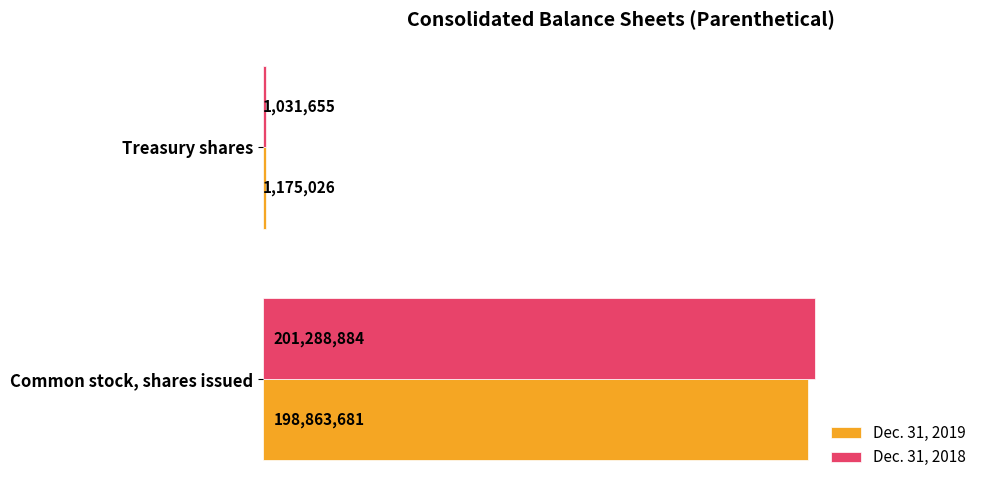

Rank the series by their average value, from lowest to highest.

Dec. 31, 2019, Dec. 31, 2018